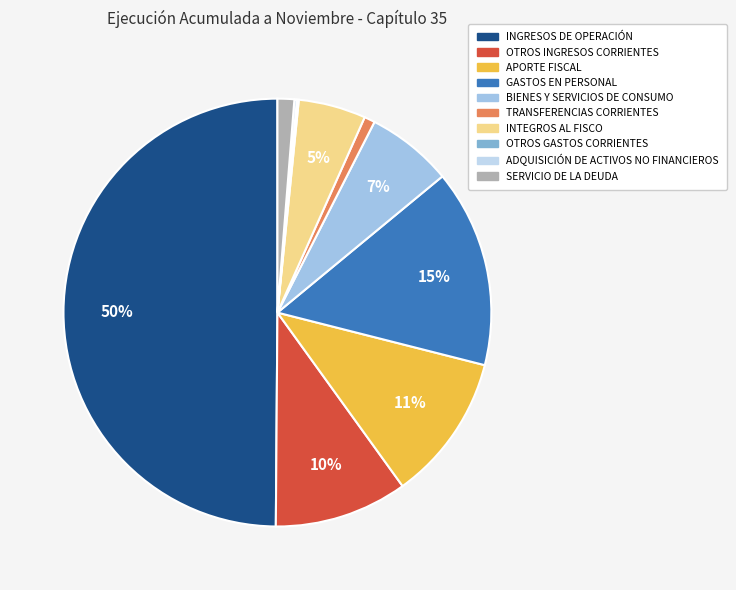

To the nearest percent, what is the difference between the INGRESOS DE OPERACIÓN and TRANSFERENCIAS CORRIENTES slice percentages?

49%